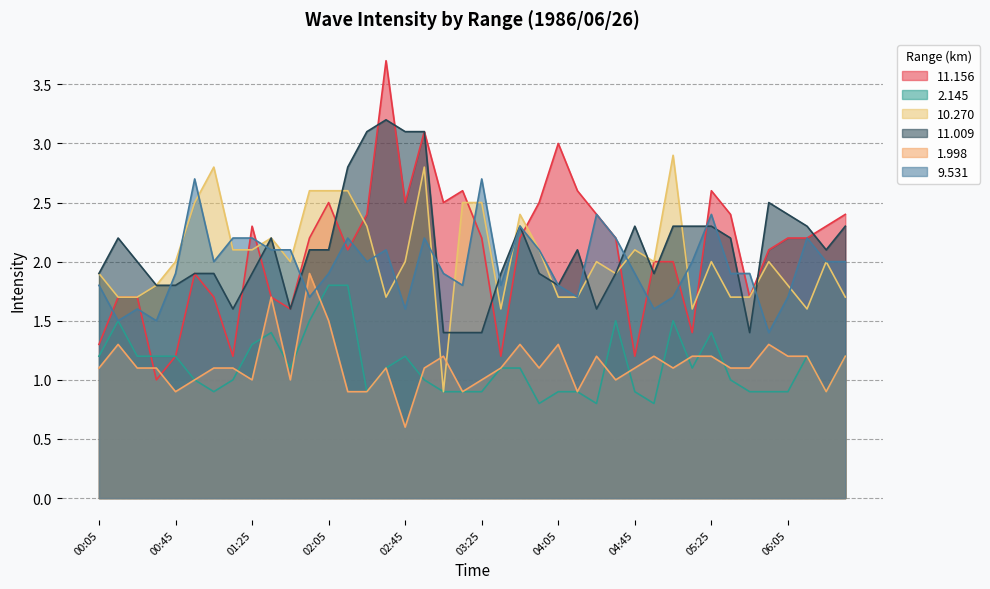

True or false: 11.156 has a value of 2.2 at 06:05.

True